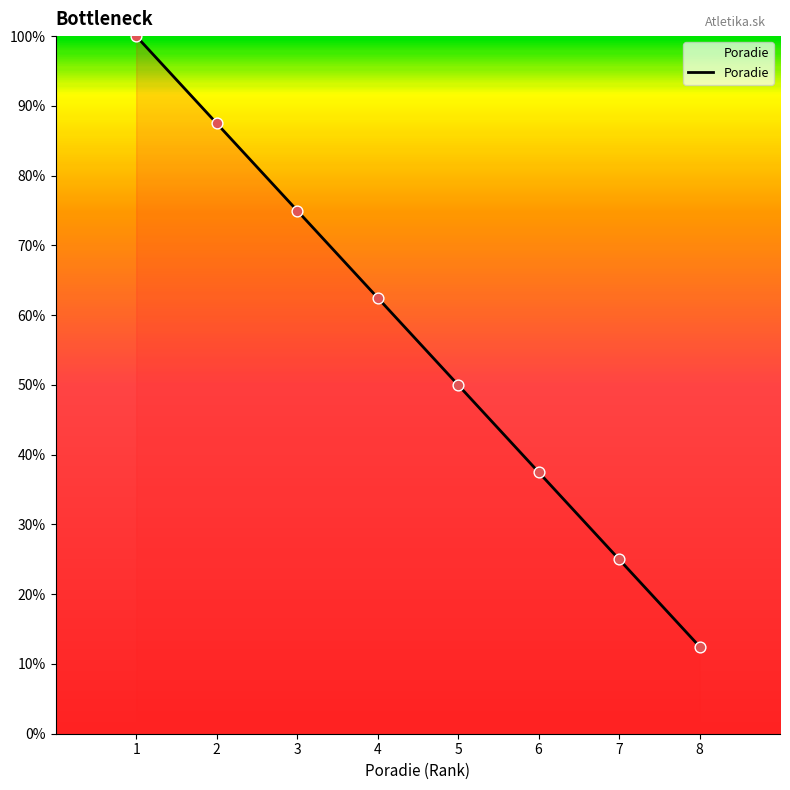

What is the ratio of the value at 7 to the value at 3?

0.3